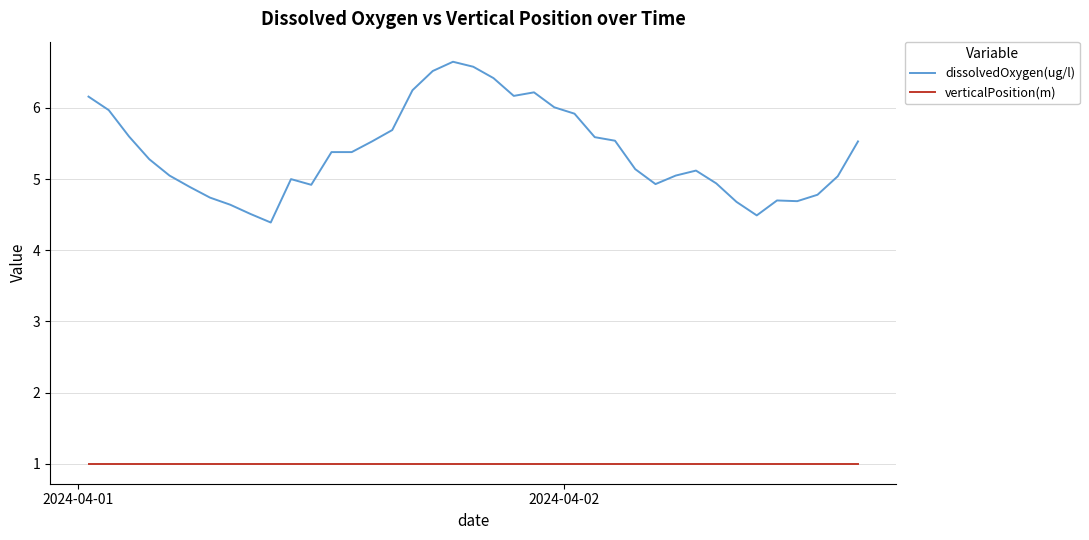

True or false: dissolvedOxygen(ug/l) and verticalPosition(m) cross at least once.

False